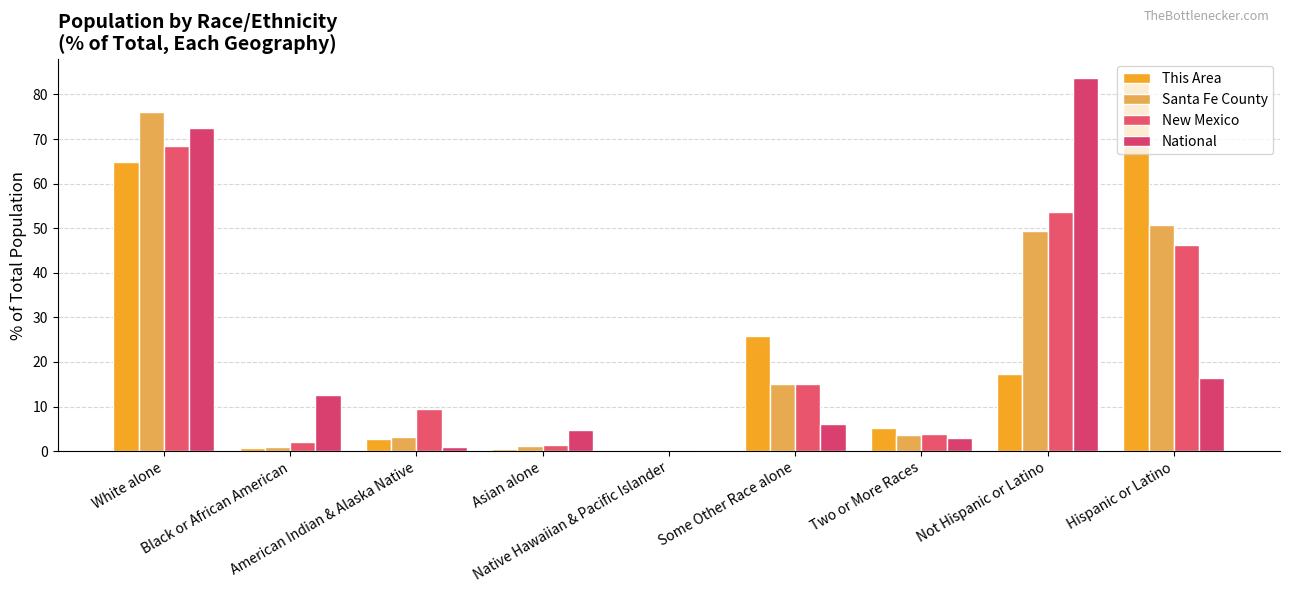

What is the sum of the New Mexico values at Native Hawaiian & Pacific Islander and Not Hispanic or Latino?

53.8